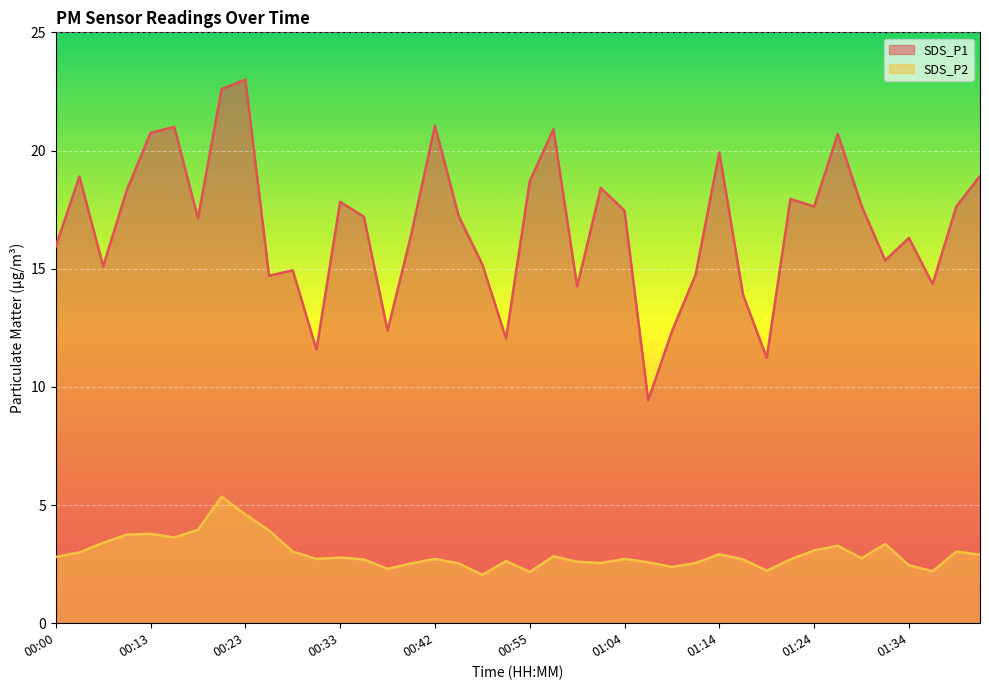

At which label does SDS_P2 reach its peak?

00:21